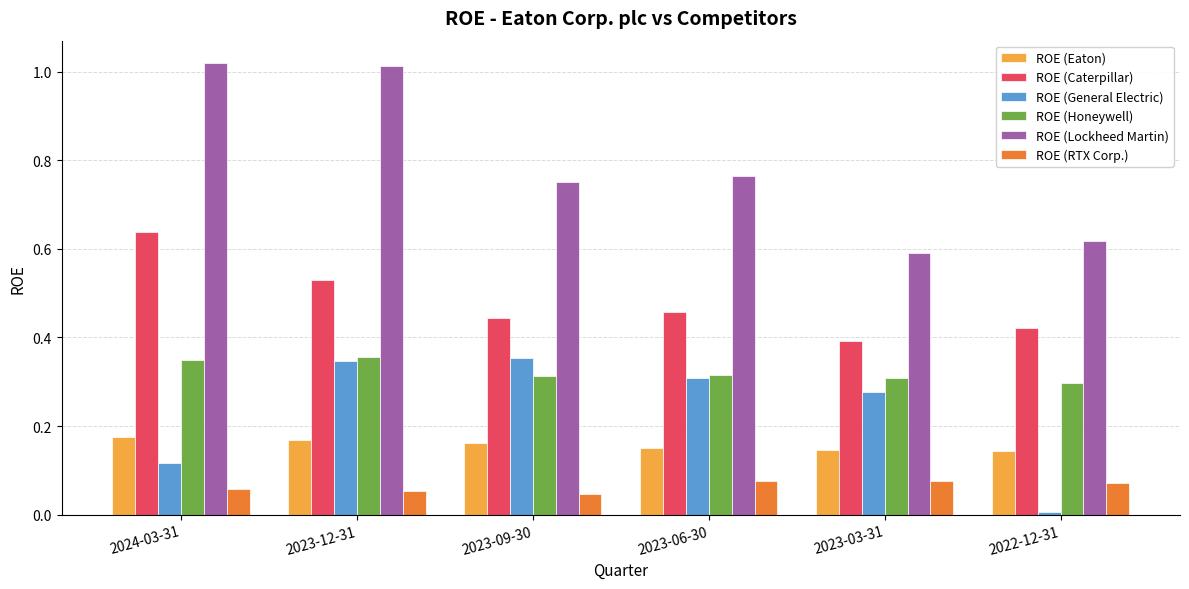

At which category is the sum across all series the highest?

2023-12-31